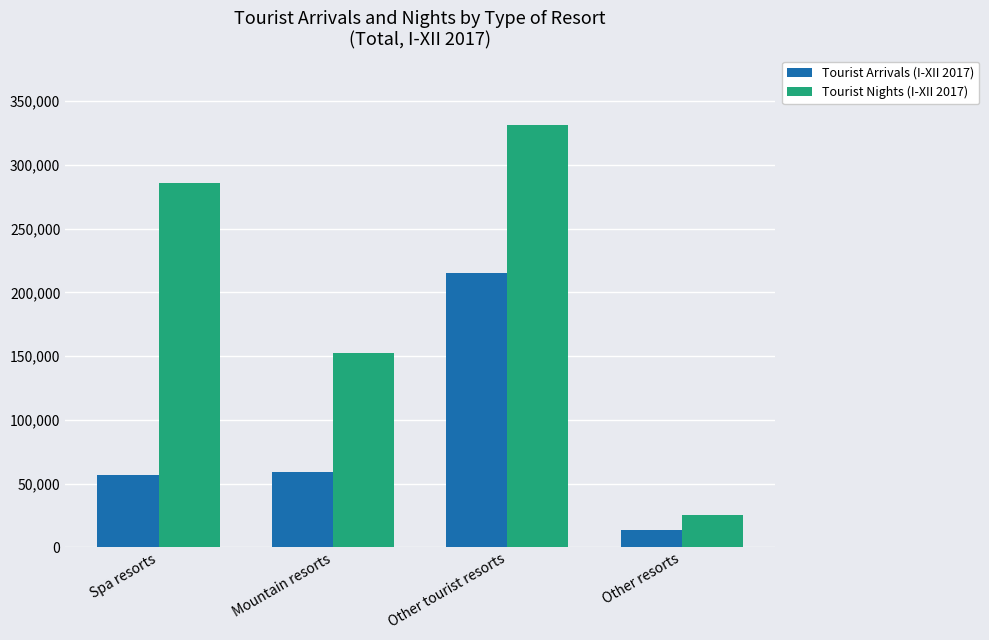

Reading left to right, what are all the values shown in this chart?

Tourist Arrivals (I-XII 2017): 56479	58952	215521	13707
Tourist Nights (I-XII 2017): 285843	152162	331328	25210